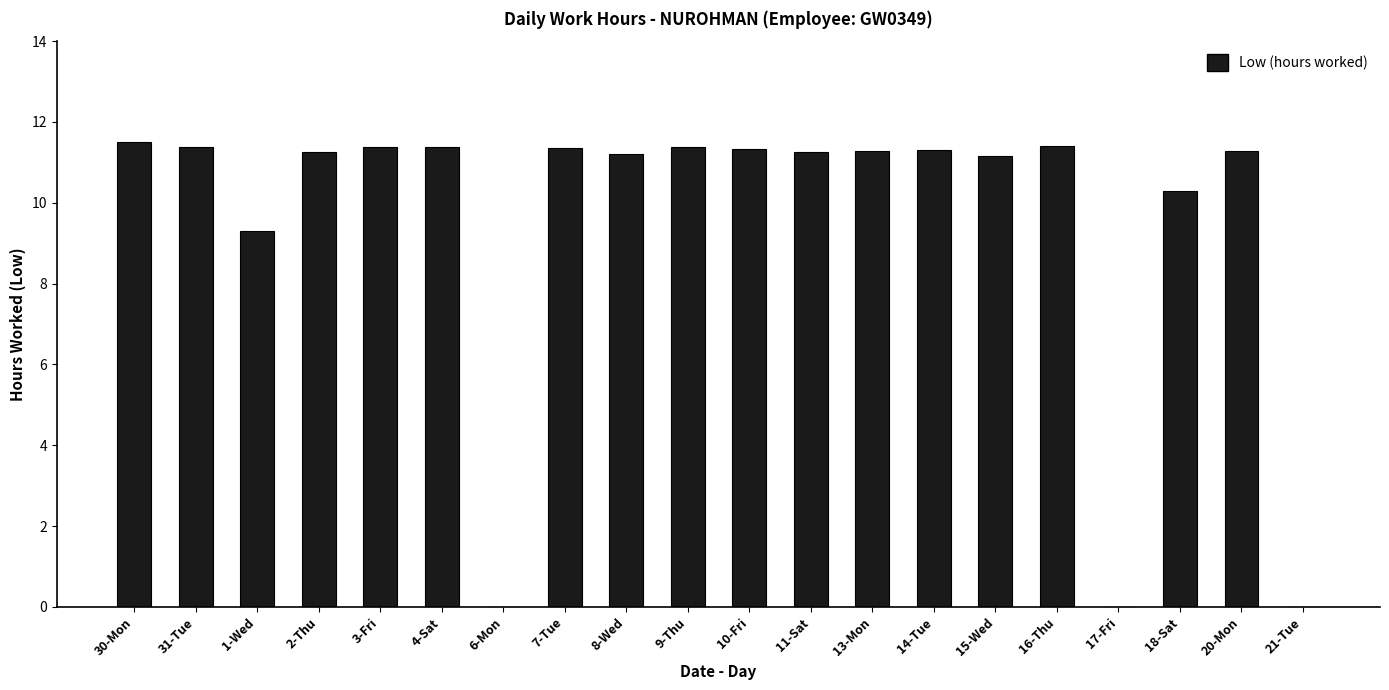

True or false: the data shows 2.6 at 3-Fri.

False